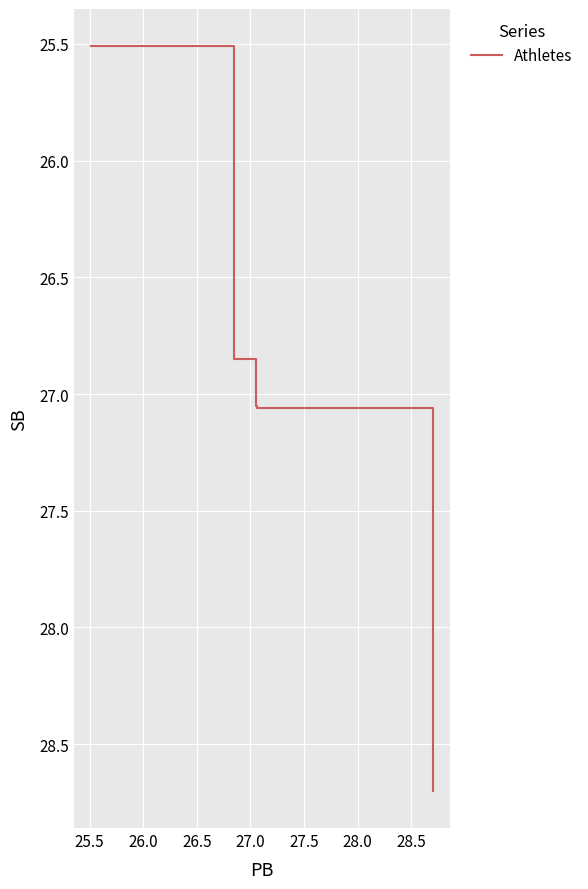

What is the sum of all values?

135.2